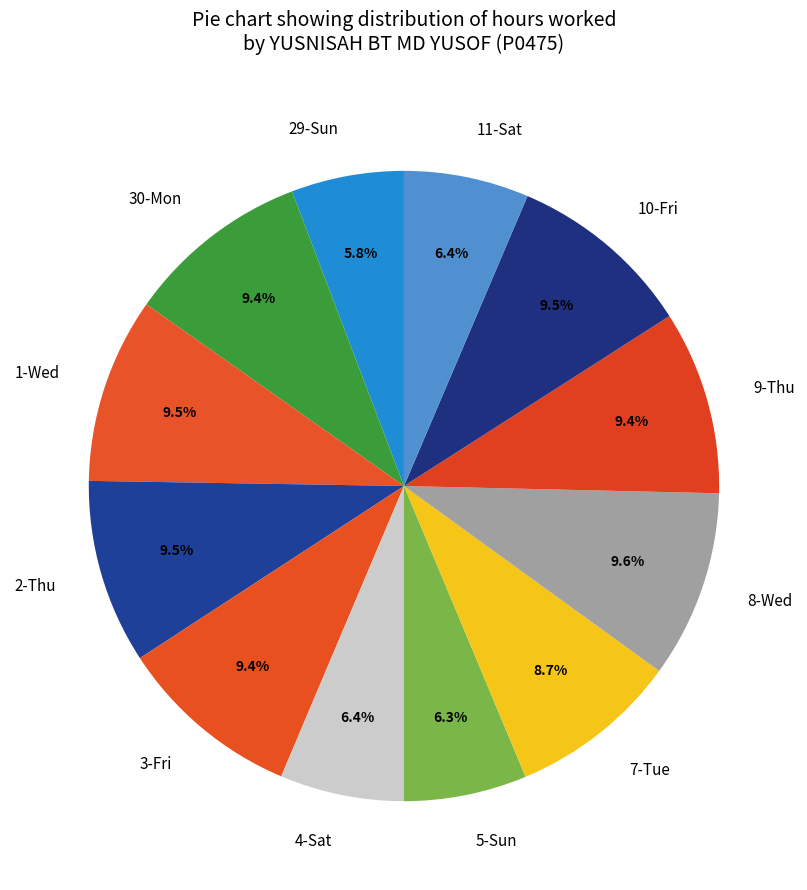

Which slice is the smallest?

29-Sun